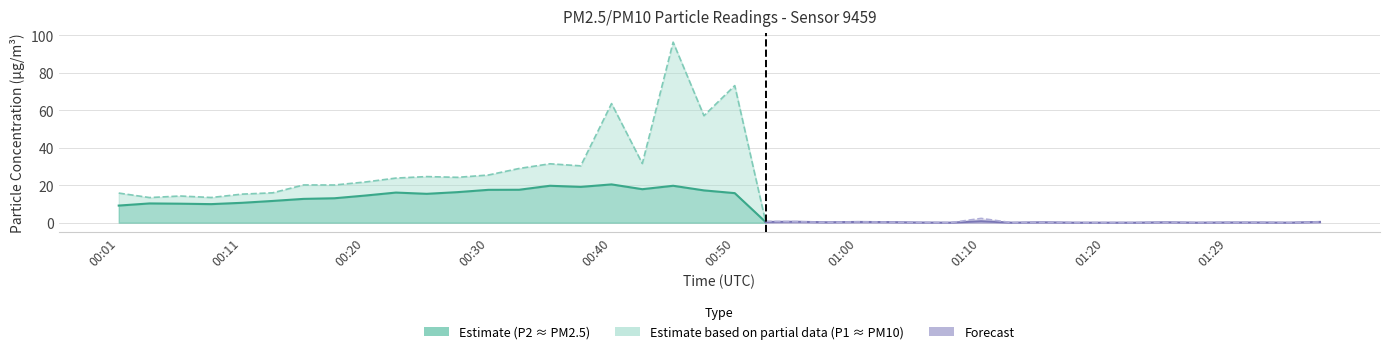

What is the difference between the maximum and second lowest values in the P1 series?

96.4